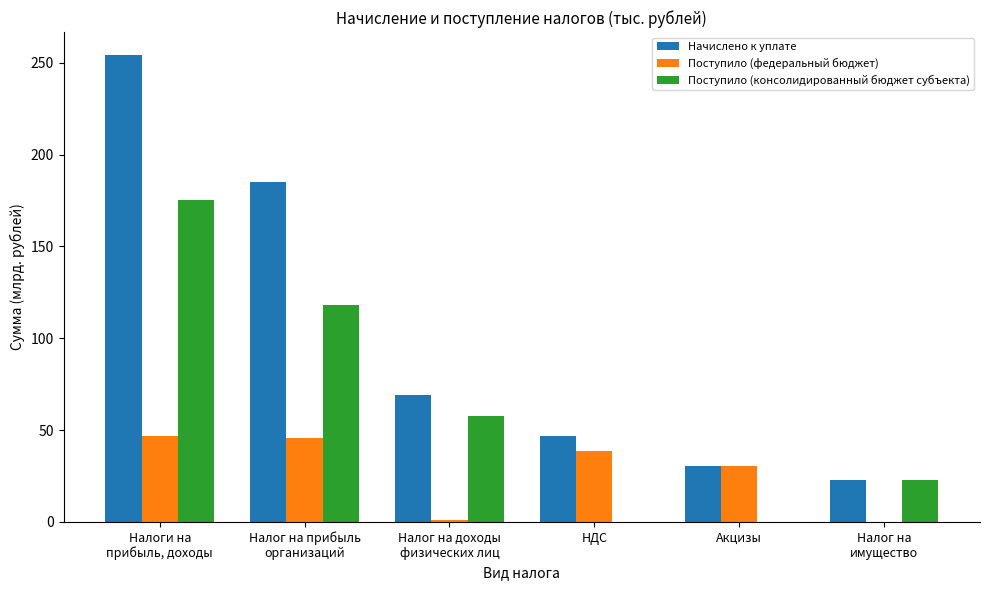

What is the sum of all Поступило (консолидированный бюджет субъекта) values?

373.7